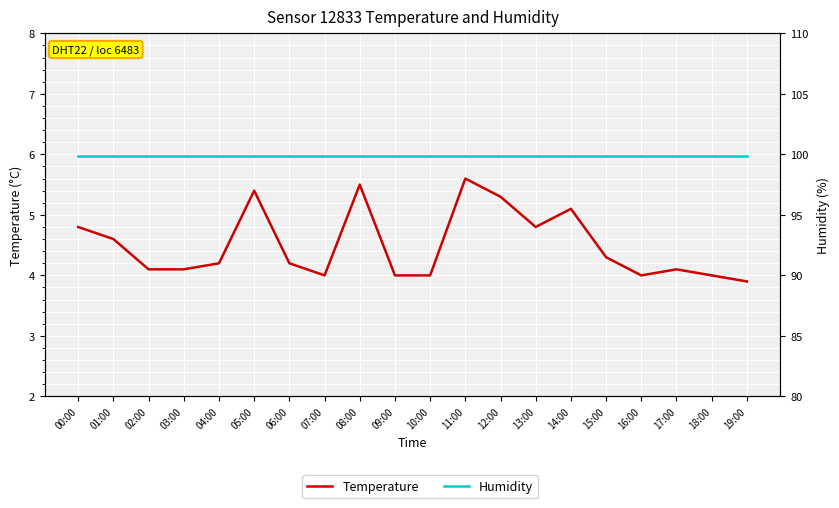

What is the maximum value shown in the chart?

99.9